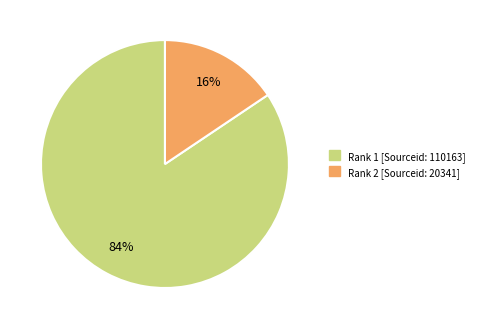

Which category has the biggest portion of the pie?

Rank 1 [Sourceid: 110163]